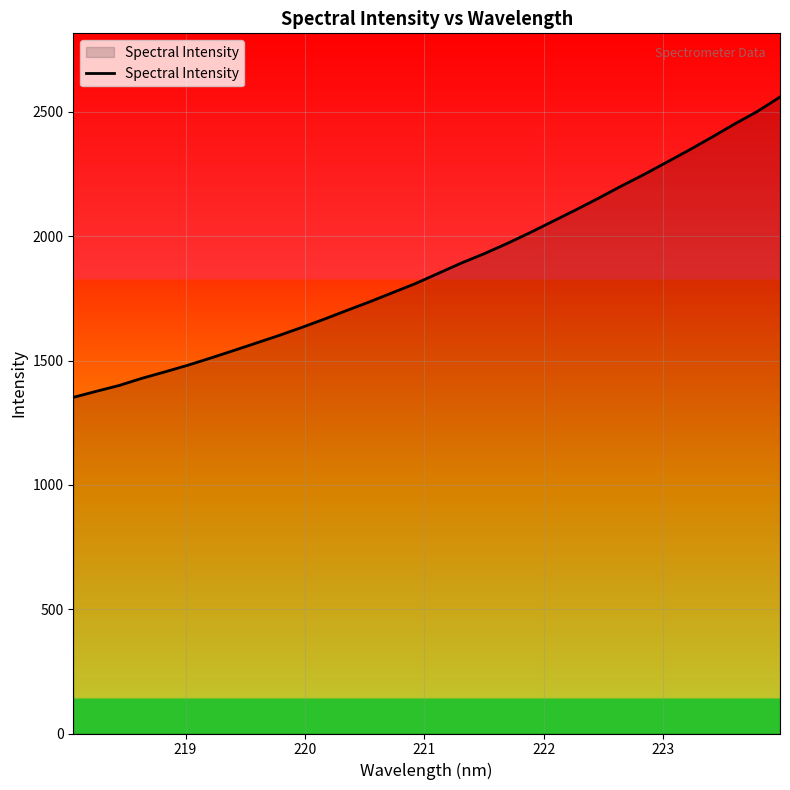

What is the difference between the maximum and minimum values?

1208.0